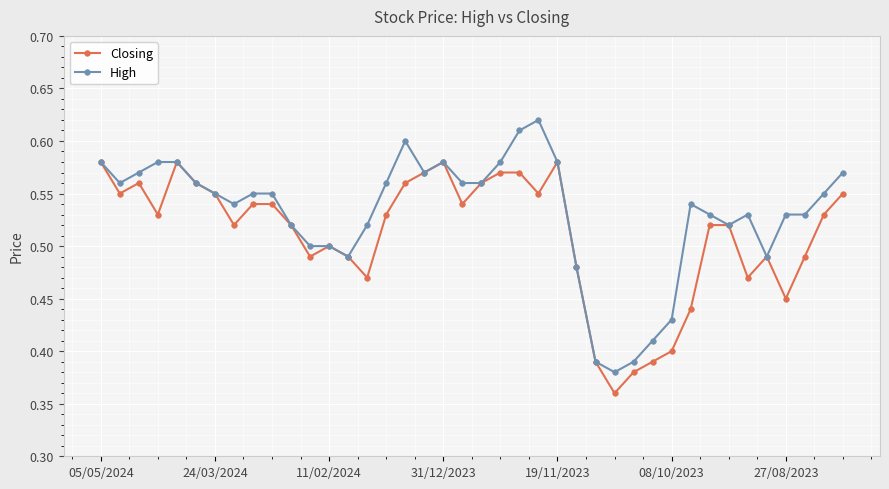

Count the High values in the range 0 to 1.

40